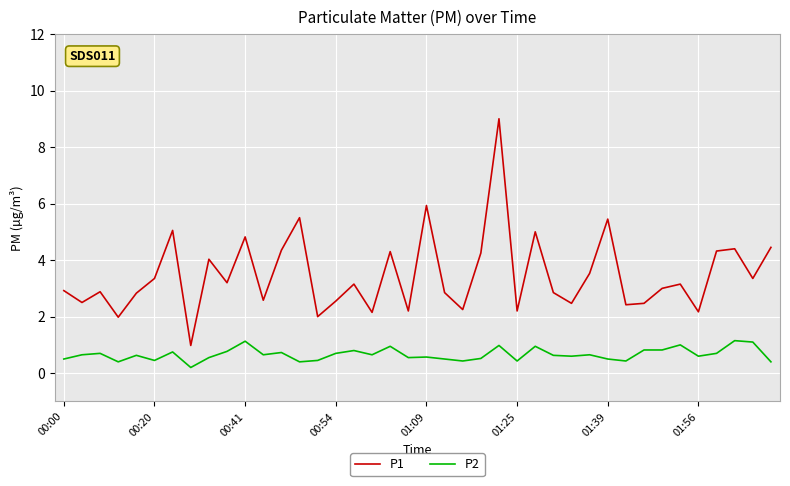

What is the difference between the maximum and minimum values in the P1 series?

8.0